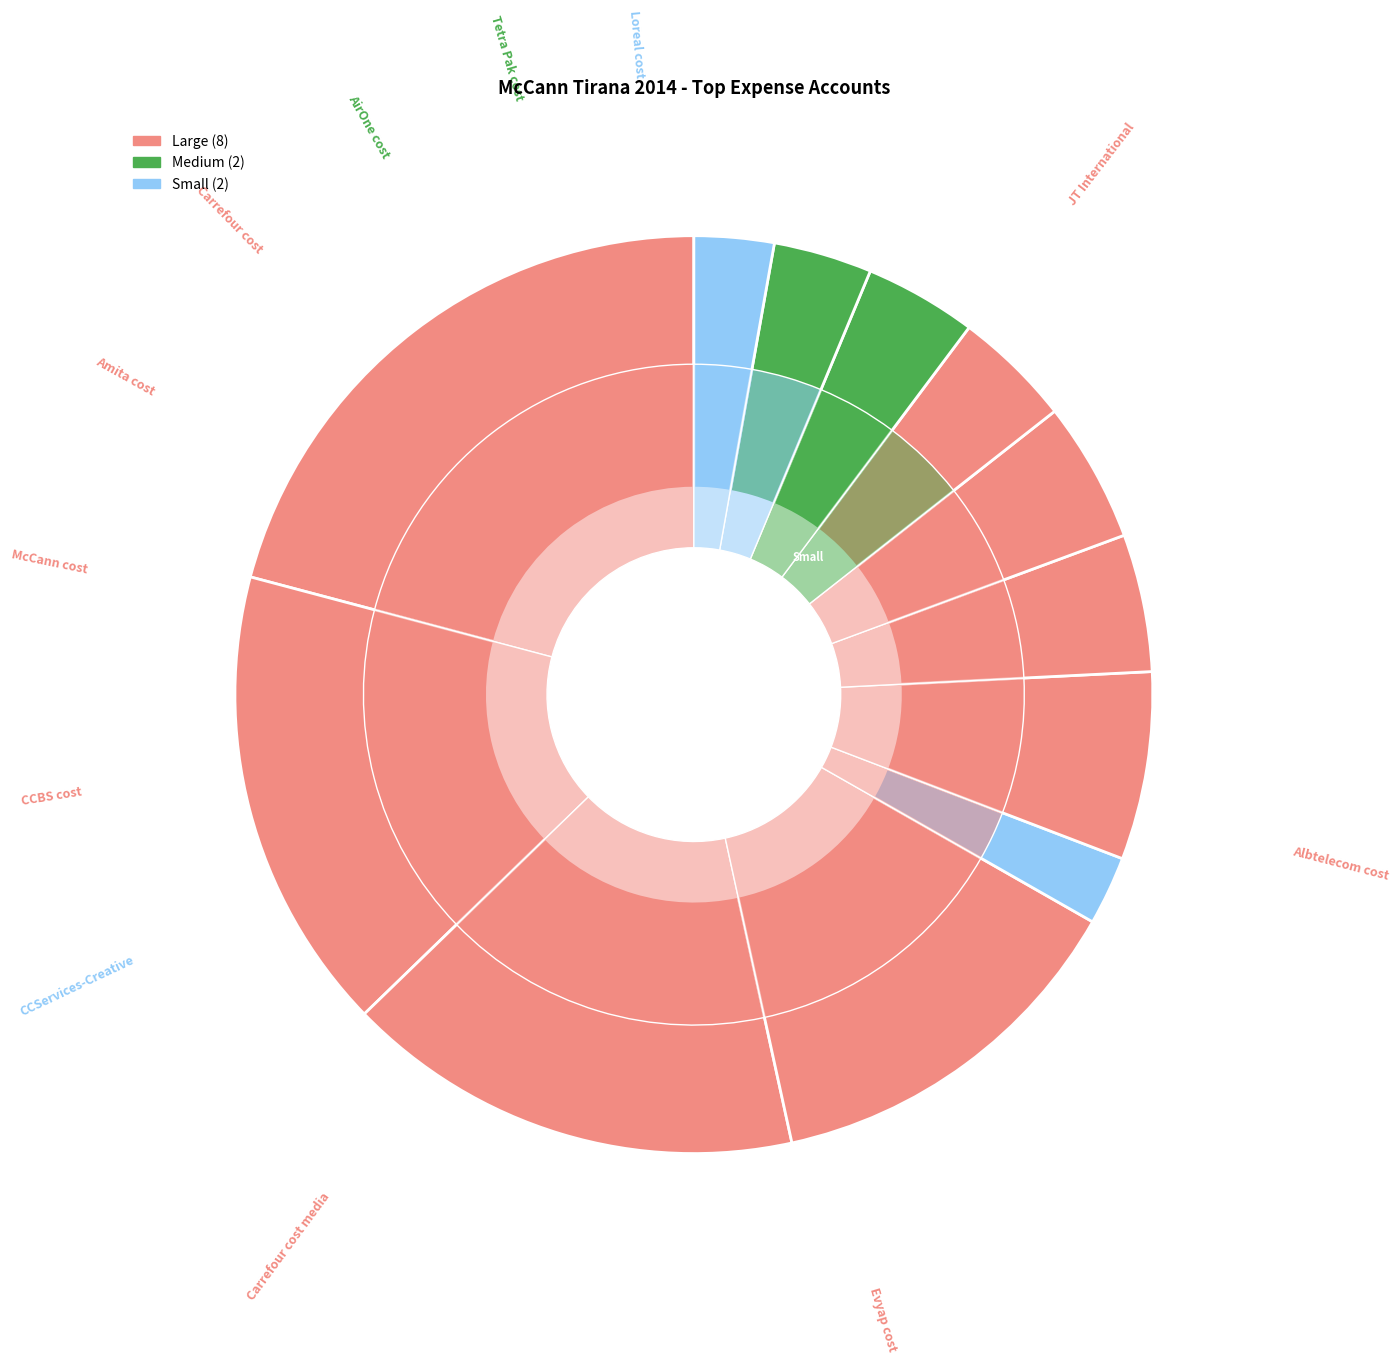

To the nearest percent, what percentage of the pie is CCServices-Creative?

2%